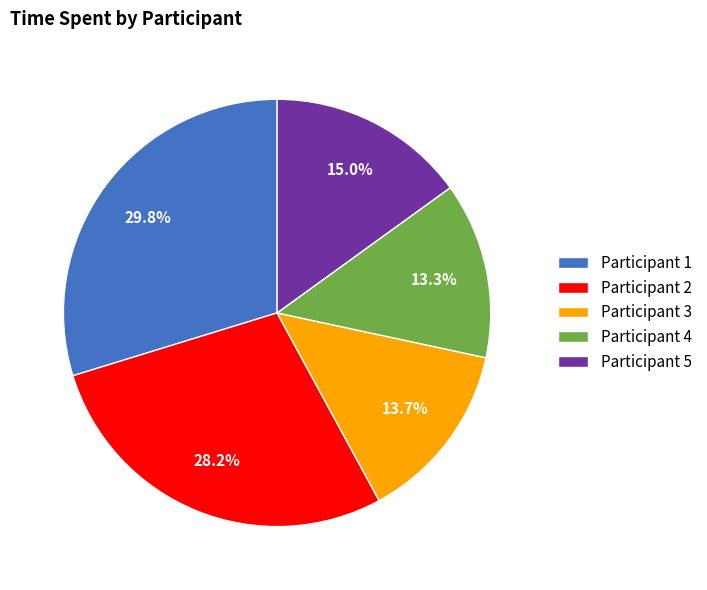

Does any single category account for the majority?

No